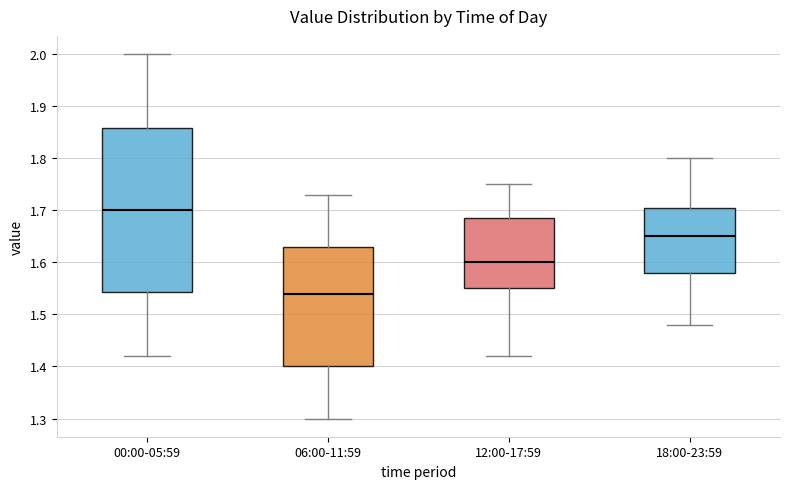

Where does the lower whisker of the box for 06:00-11:59 end on the y-axis? The values are not printed on the chart, so give them approximately, as read against the axis.

1.30